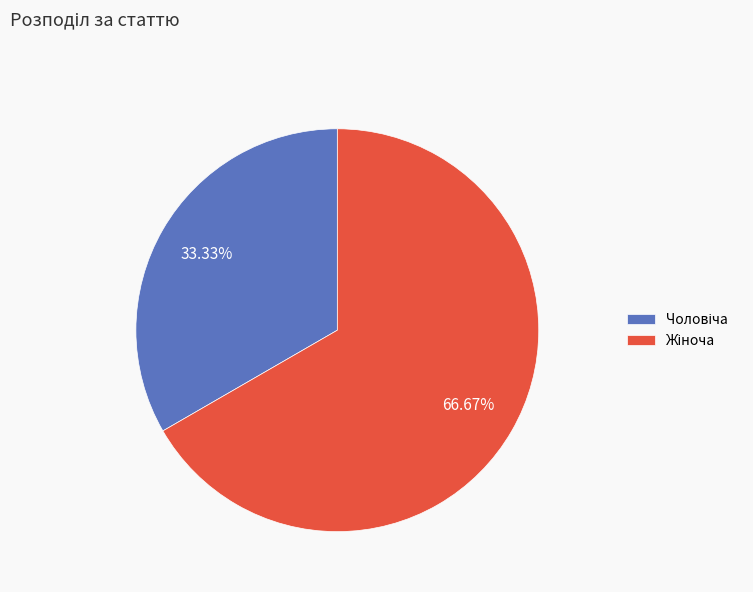

Is there any slice that represents more than half of the pie?

Yes